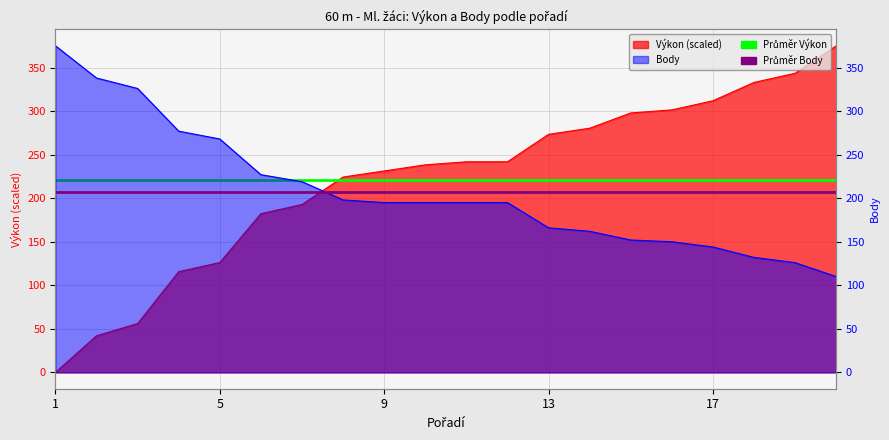

What is the average value of the Průměr Výkon series?

220.4